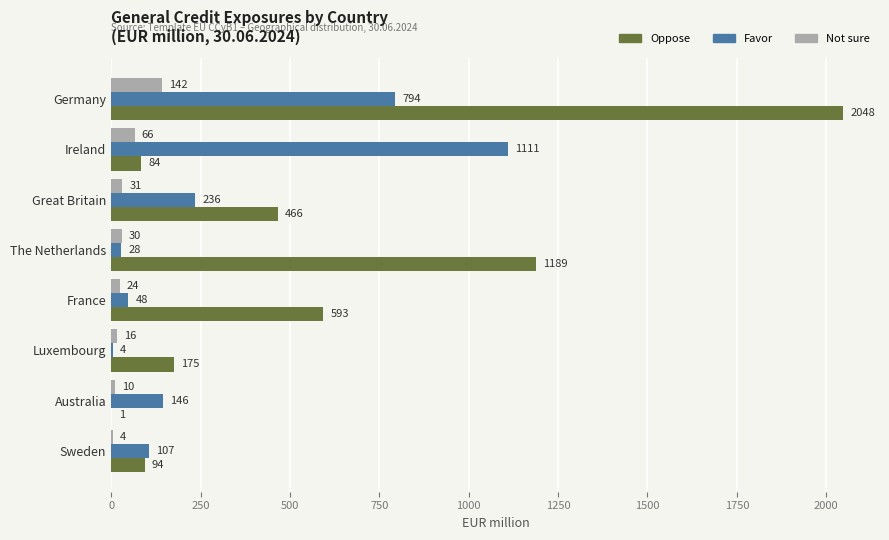

What is the greatest value displayed?

2048